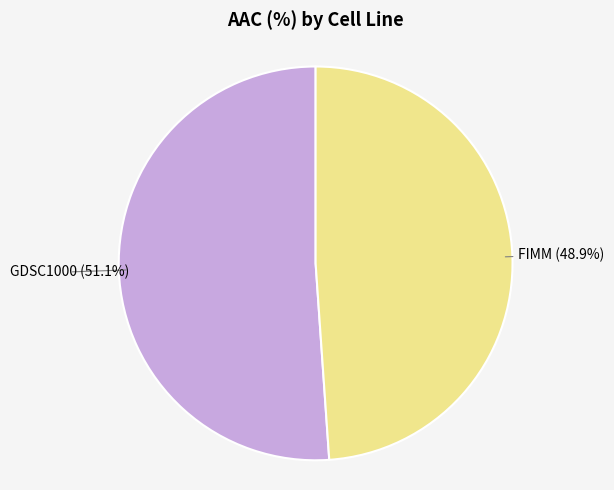

What is the largest slice in the pie chart?

GDSC1000